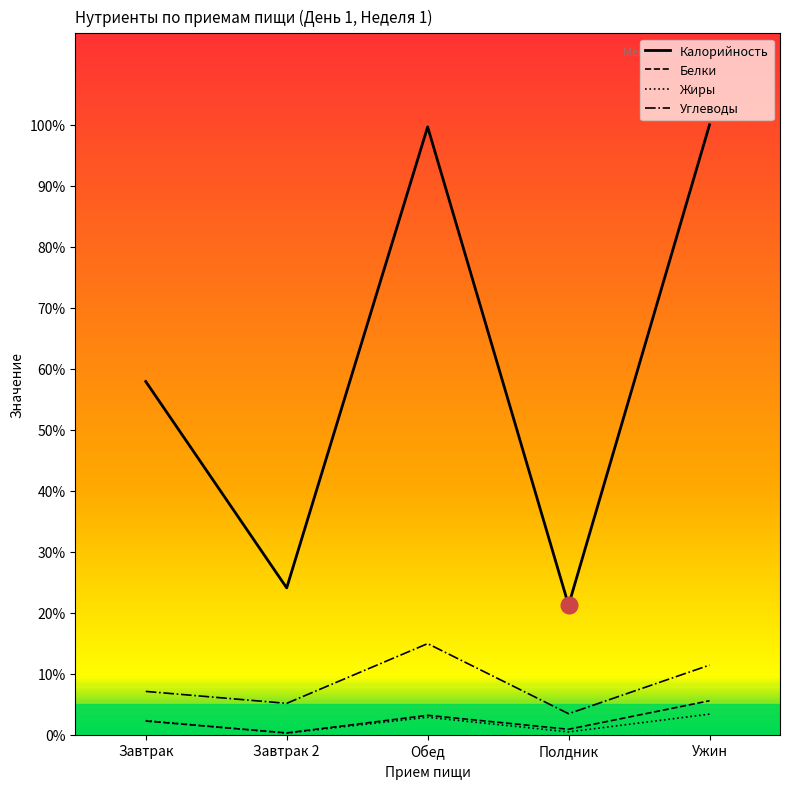

At which category does Жиры reach its first local peak?

Обед